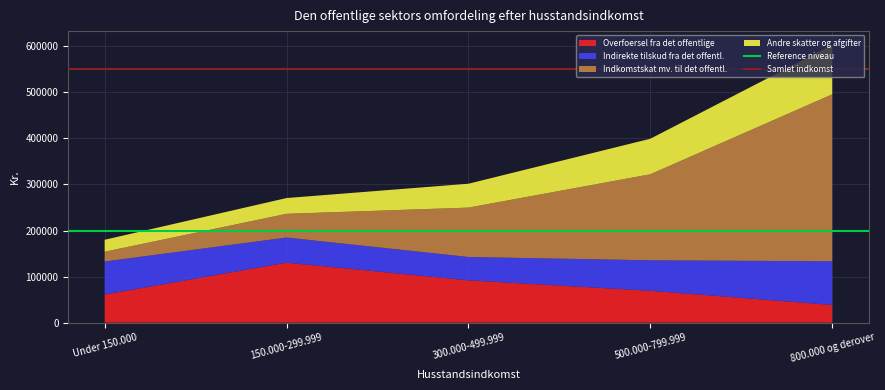

What is the total value across all series at Under 150.000?

179887